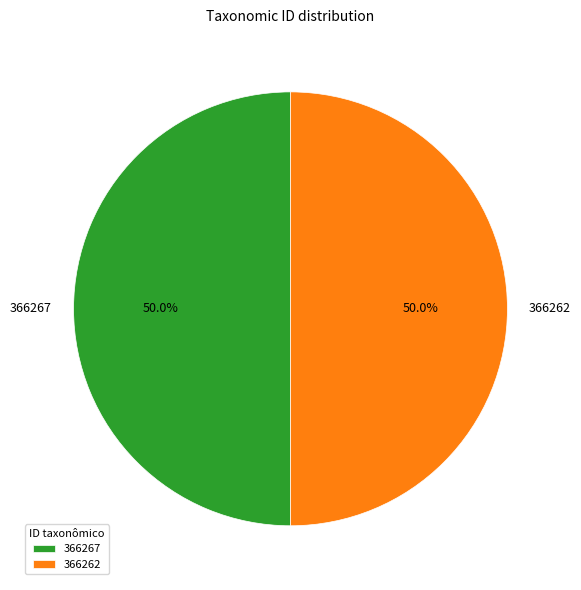

The 366267 slice represents 37% of the pie. True or false?

False